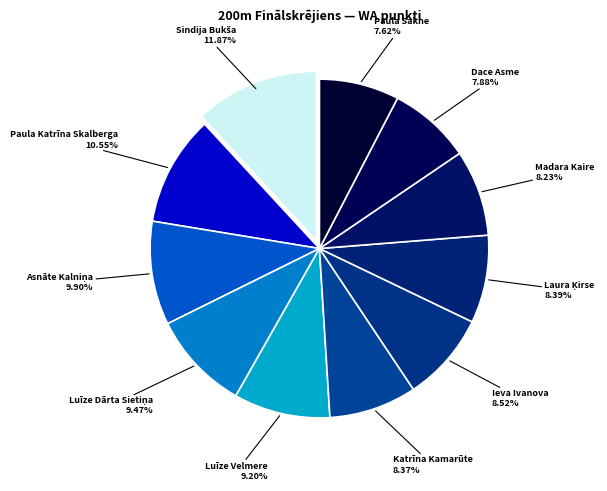

Which has a higher value, Paula Katrīna Skalberga or Katrīna Kamarūte?

Paula Katrīna Skalberga